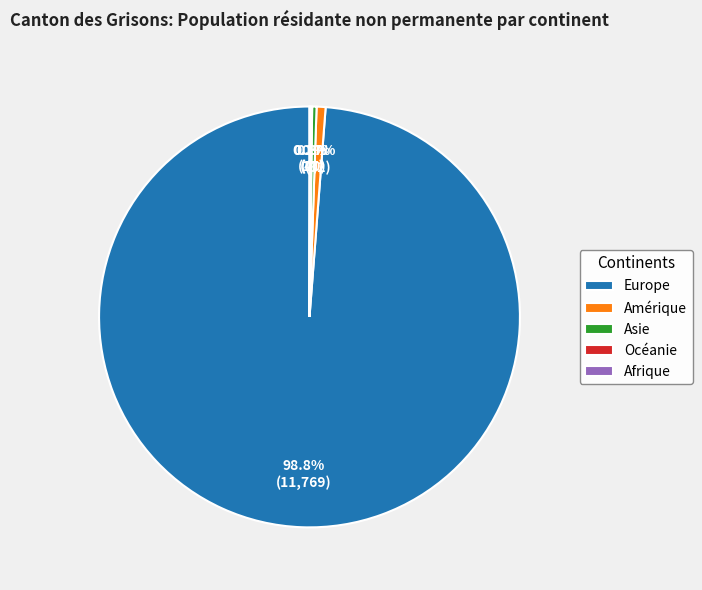

Does any single category account for the majority?

Yes